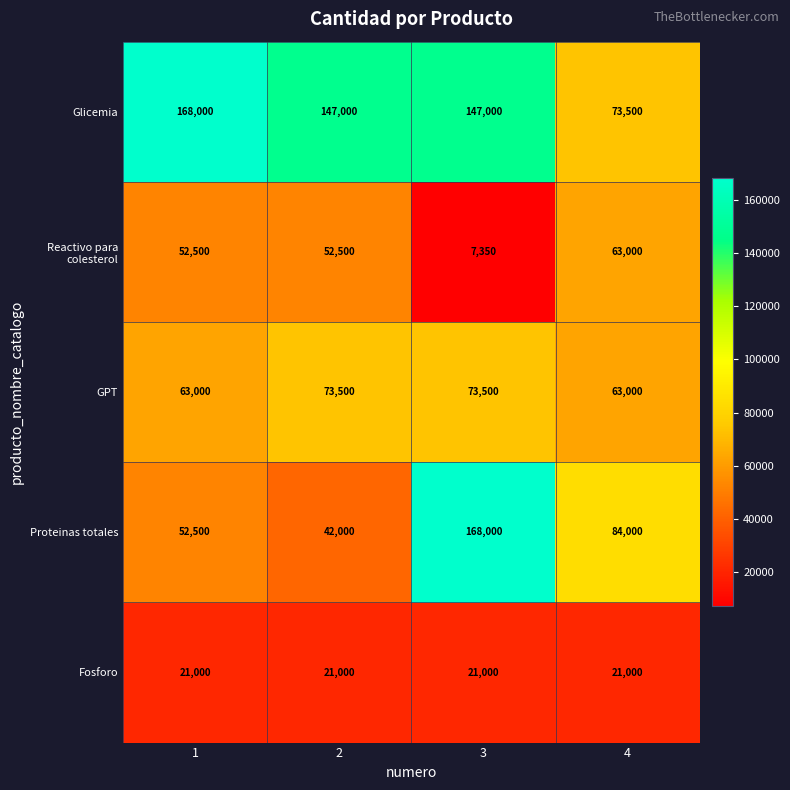

What is the difference between the Proteinas totales values at 2 and 4?

42000